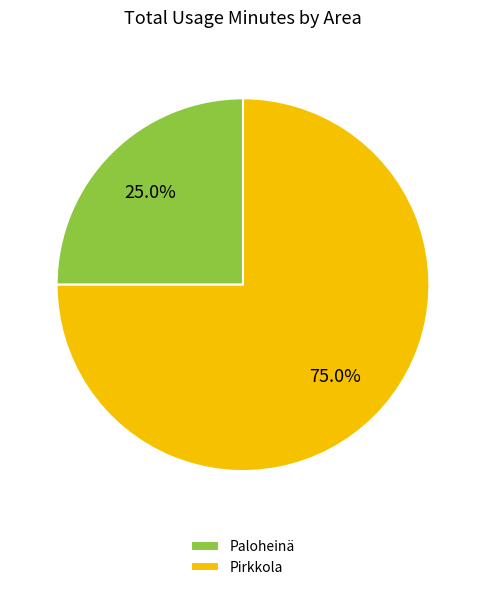

How much of the chart is everything except Paloheinä?

75.0%